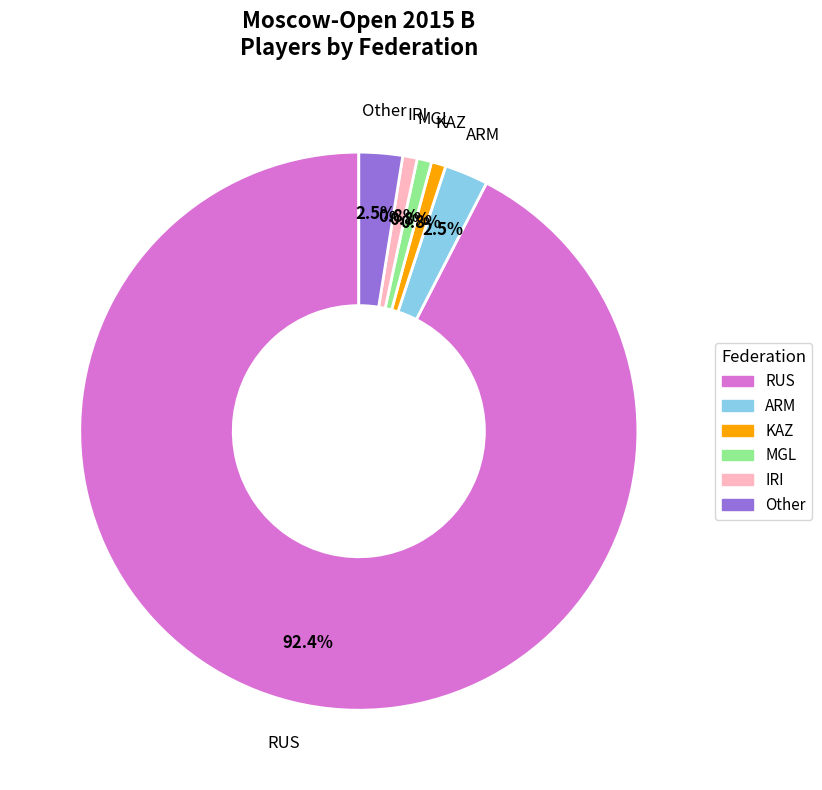

To the nearest percent, what is the average slice percentage?

17%